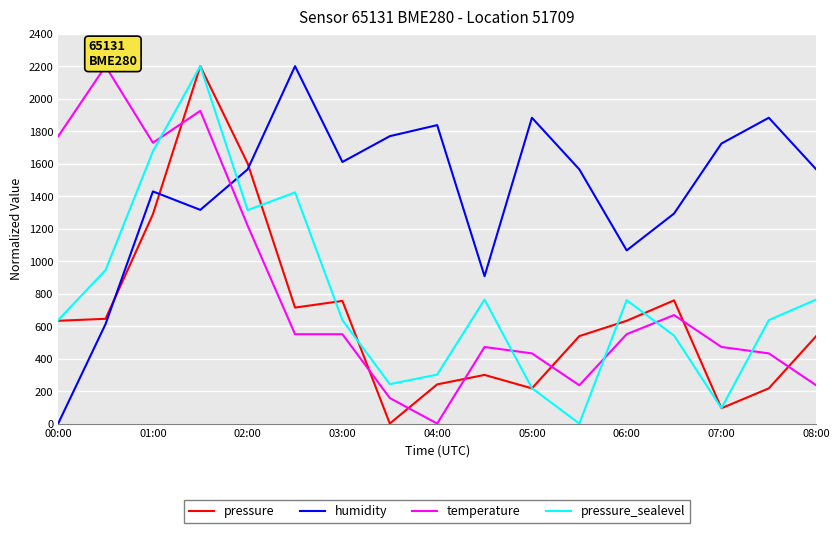

What is the approximate value of pressure at 03:00?

755.0